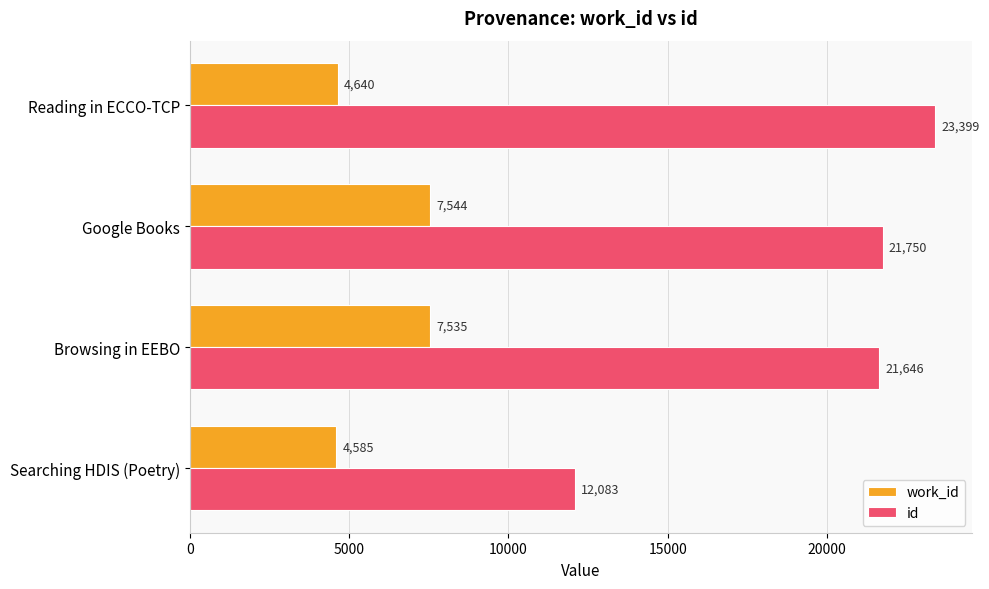

Which series has the largest total across all categories?

id